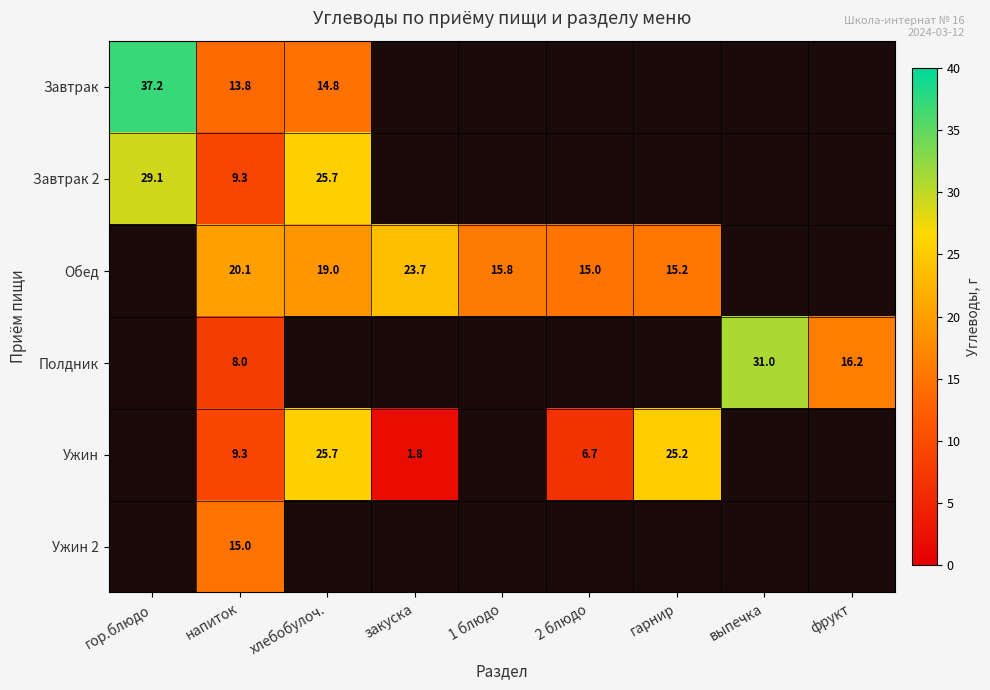

Is the value of Завтрак 2 at гор.блюдо greater than the value of Ужин at хлебобулоч.?

Yes